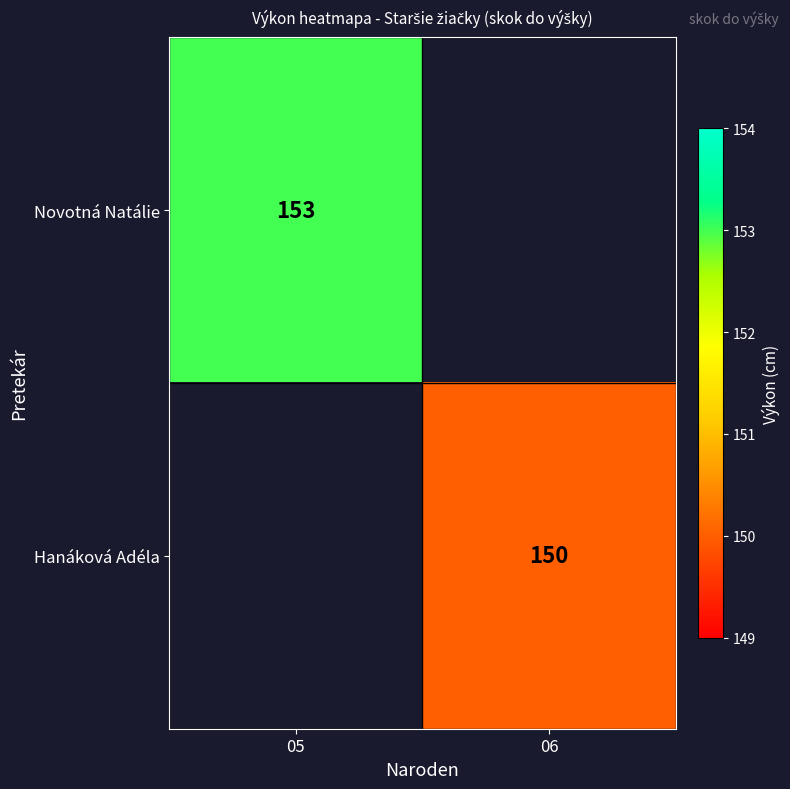

Is it true that Hanáková Adéla equals 150 at 06?

True